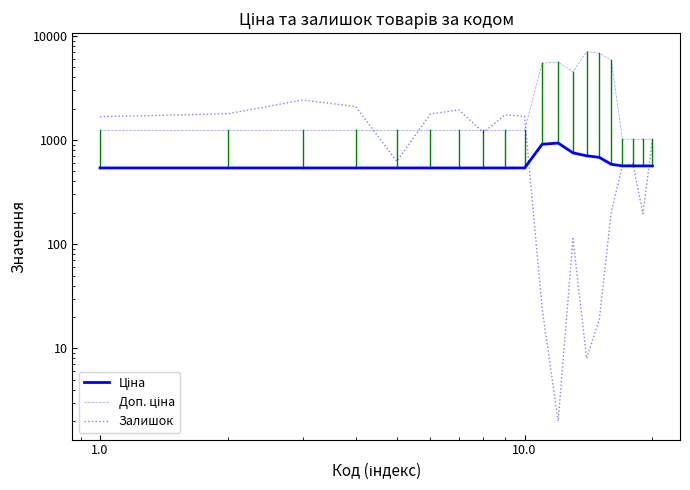

True or false: Ціна and Доп. ціна intersect in this chart.

False